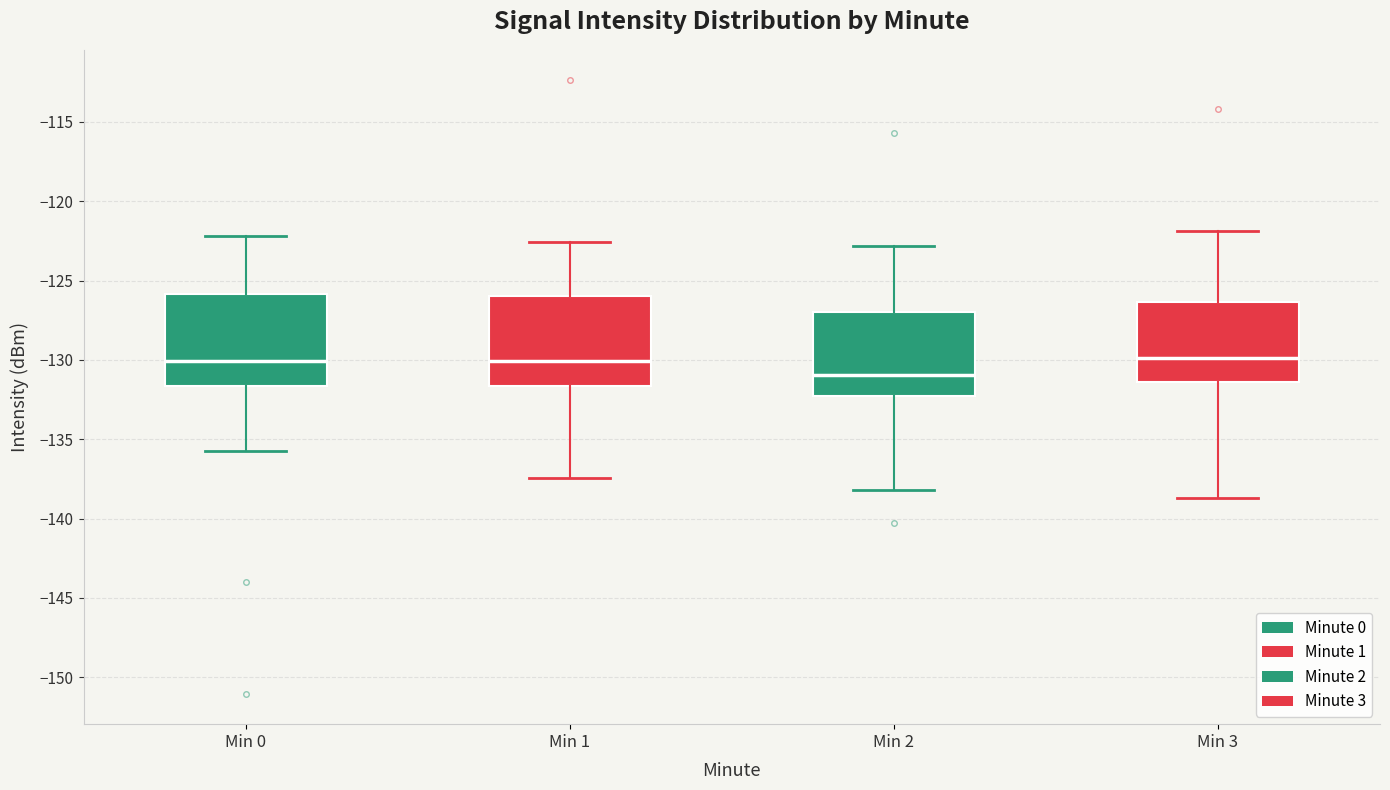

Reading left to right, read every box against the y-axis: the position of its median line, the range the box covers, and the ends of its whiskers. The values are not printed on the chart, so give them approximately, as read against the axis.

Min 0: median -130.0, box -131.5 to -126.0, whiskers -135.5 to -122.0
Min 1: median -130.0, box -131.5 to -126.0, whiskers -137.5 to -122.5
Min 2: median -131.0, box -132.0 to -127.0, whiskers -138.0 to -123.0
Min 3: median -130.0, box -131.5 to -126.5, whiskers -138.5 to -122.0